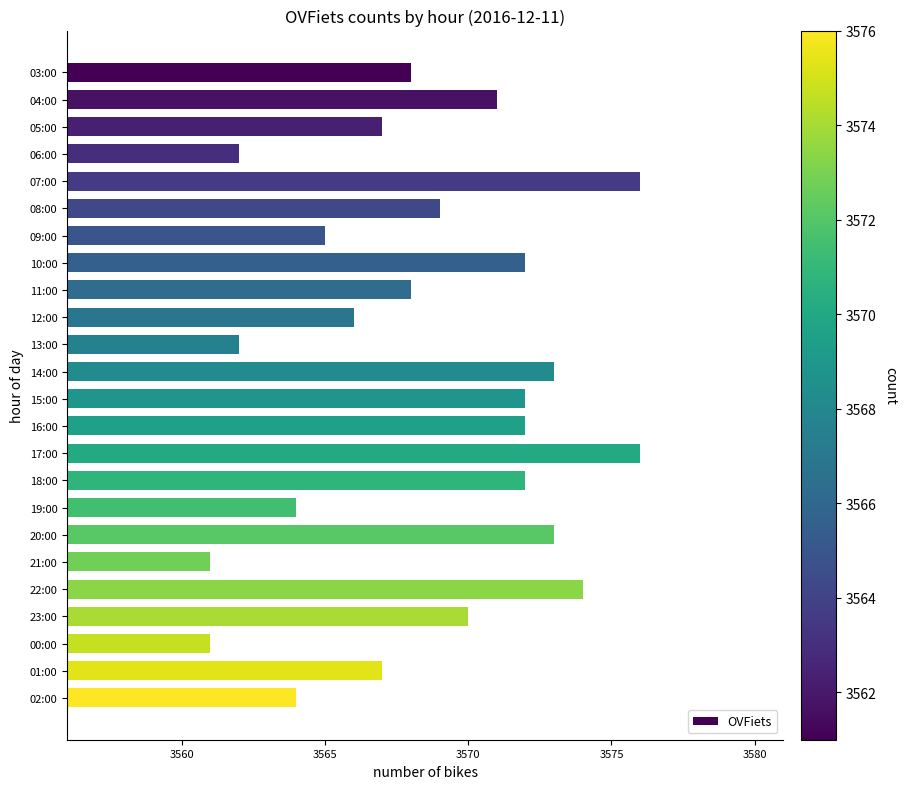

What is the maximum value shown in the chart?

3576